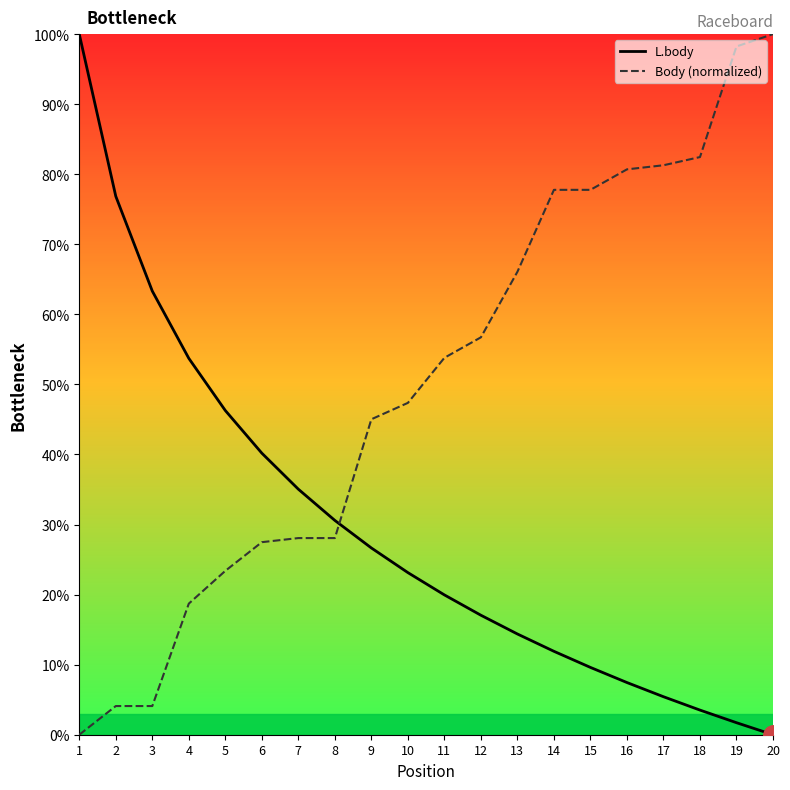

What is the maximum value for L.body?

100.0